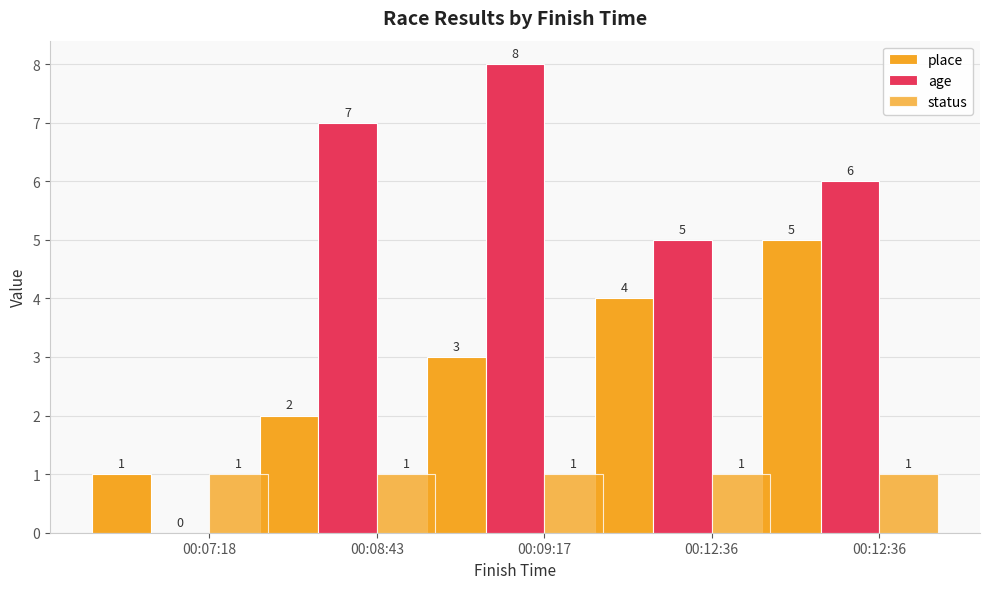

How many groups of bars are there?

5